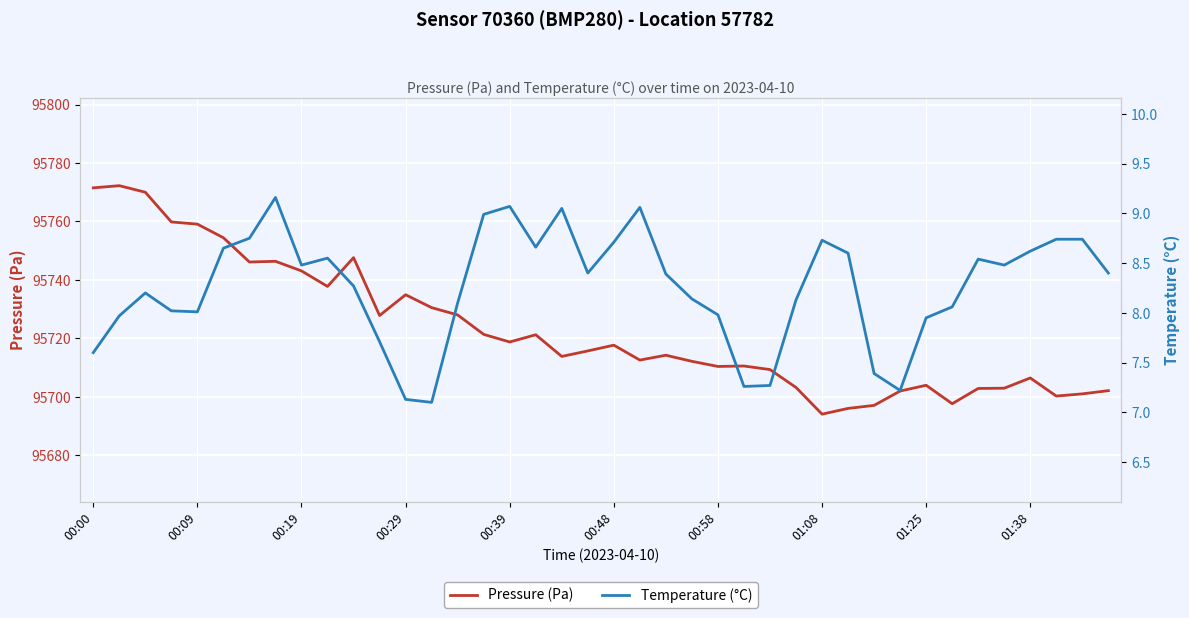

The value of Pressure (Pa) at 01:38 is 154652.5. True or false?

False